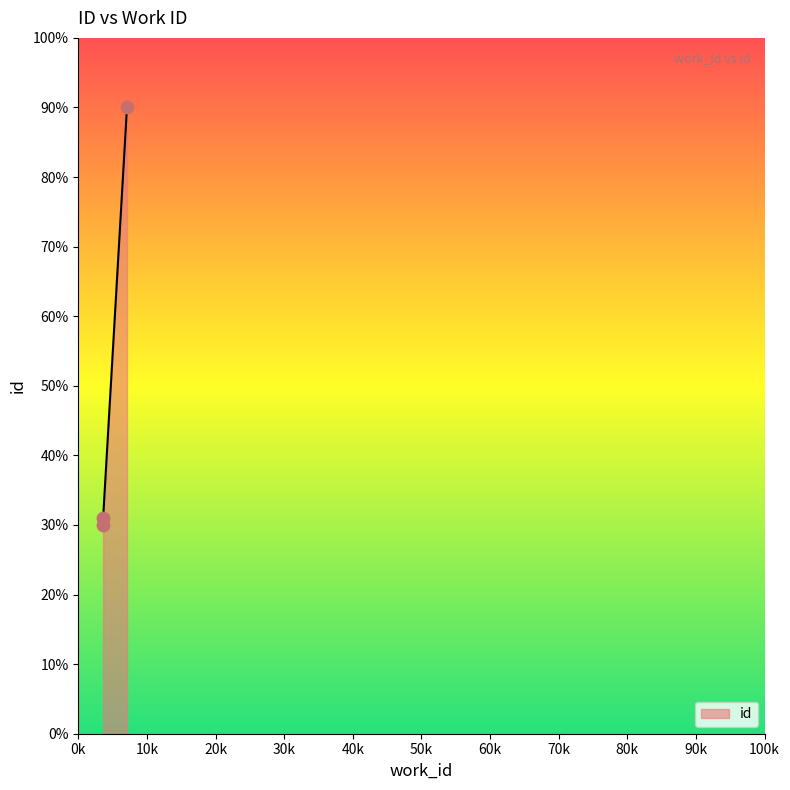

Approximately how many times larger is the value at 3617 compared to 3617?

1.0